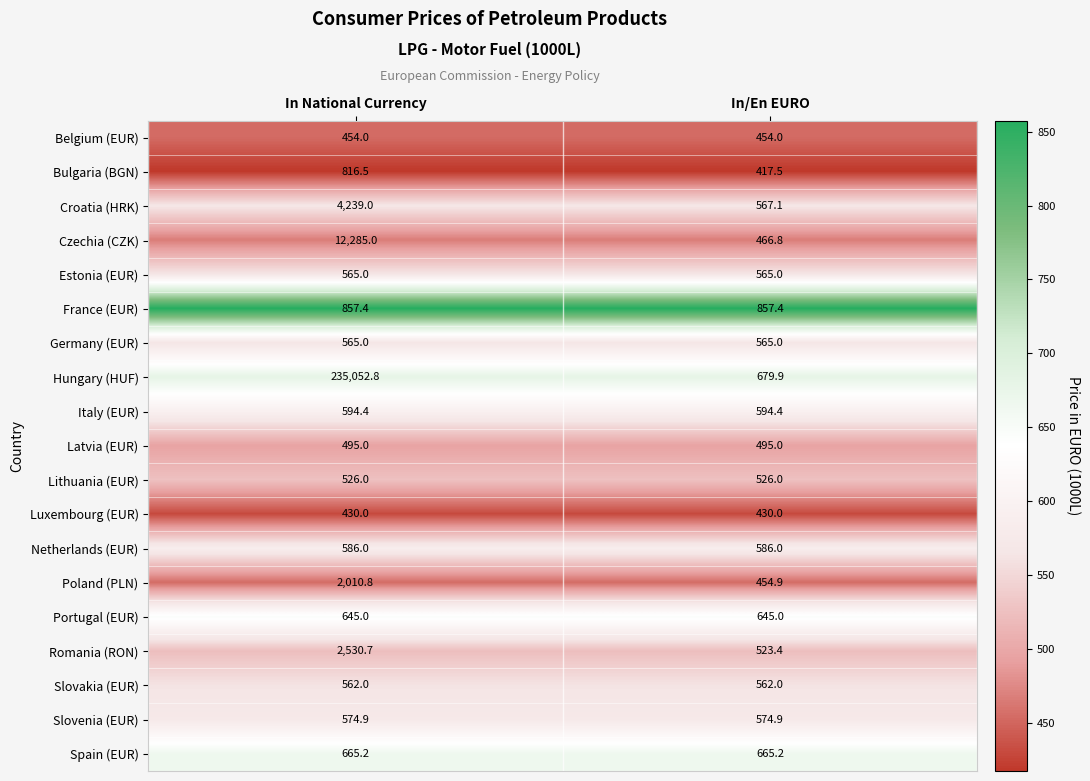

What is the sum of all Slovenia (EUR) values?

1149.8